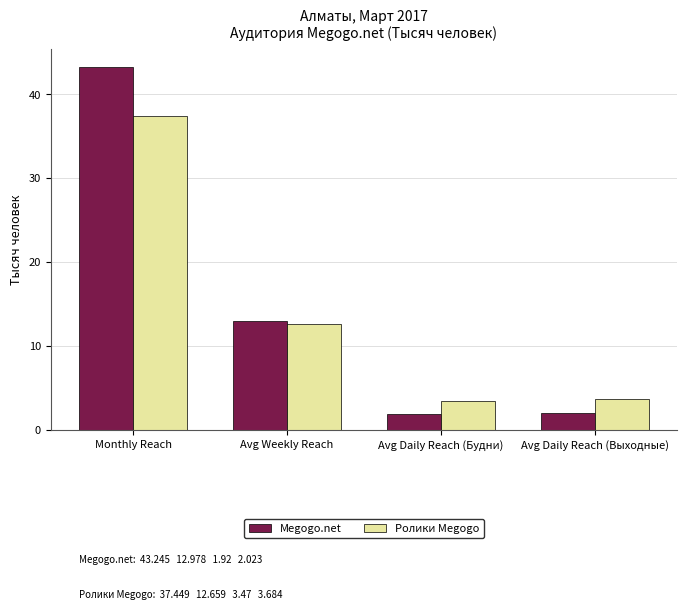

The value of Megogo.net at Monthly Reach is 9.5. True or false?

False